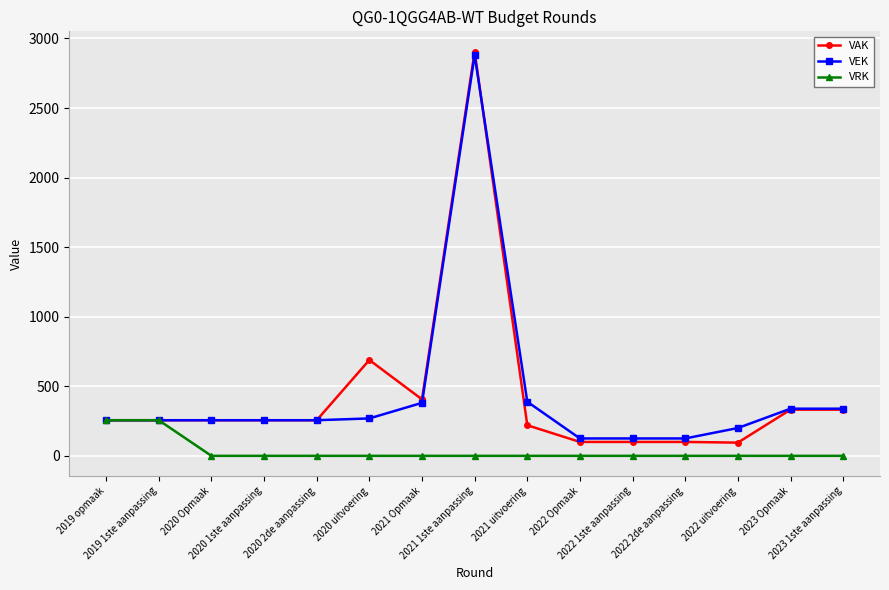

How many series are shown in this chart?

3